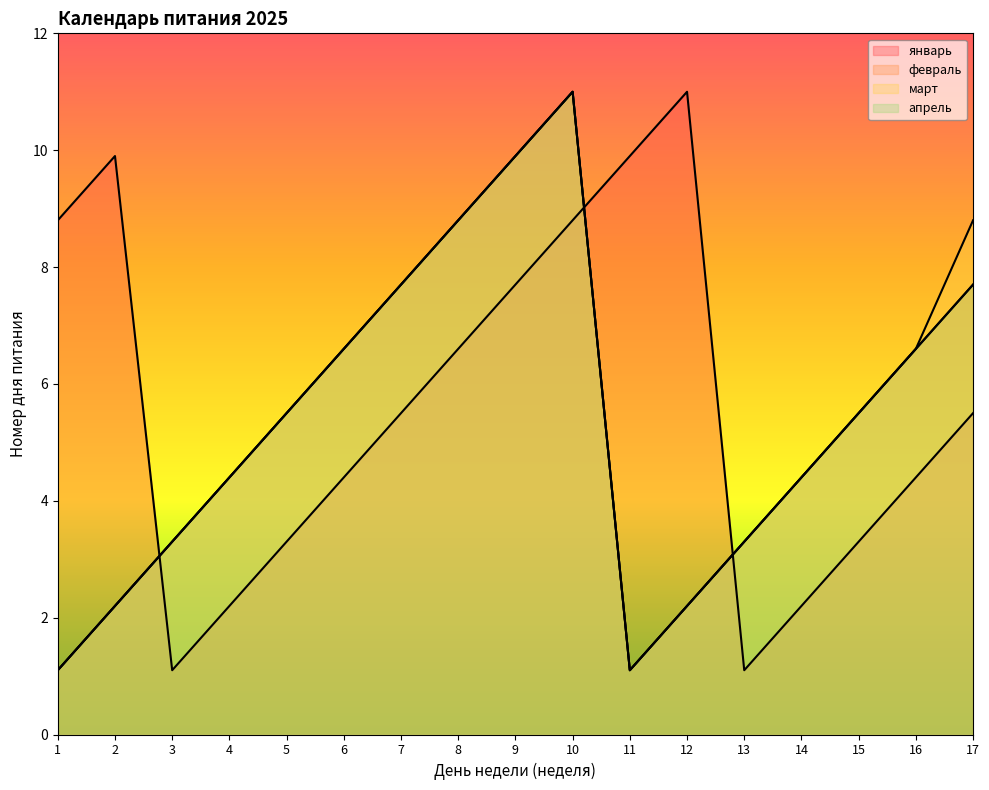

Which has a higher value, 12 or 11?

12